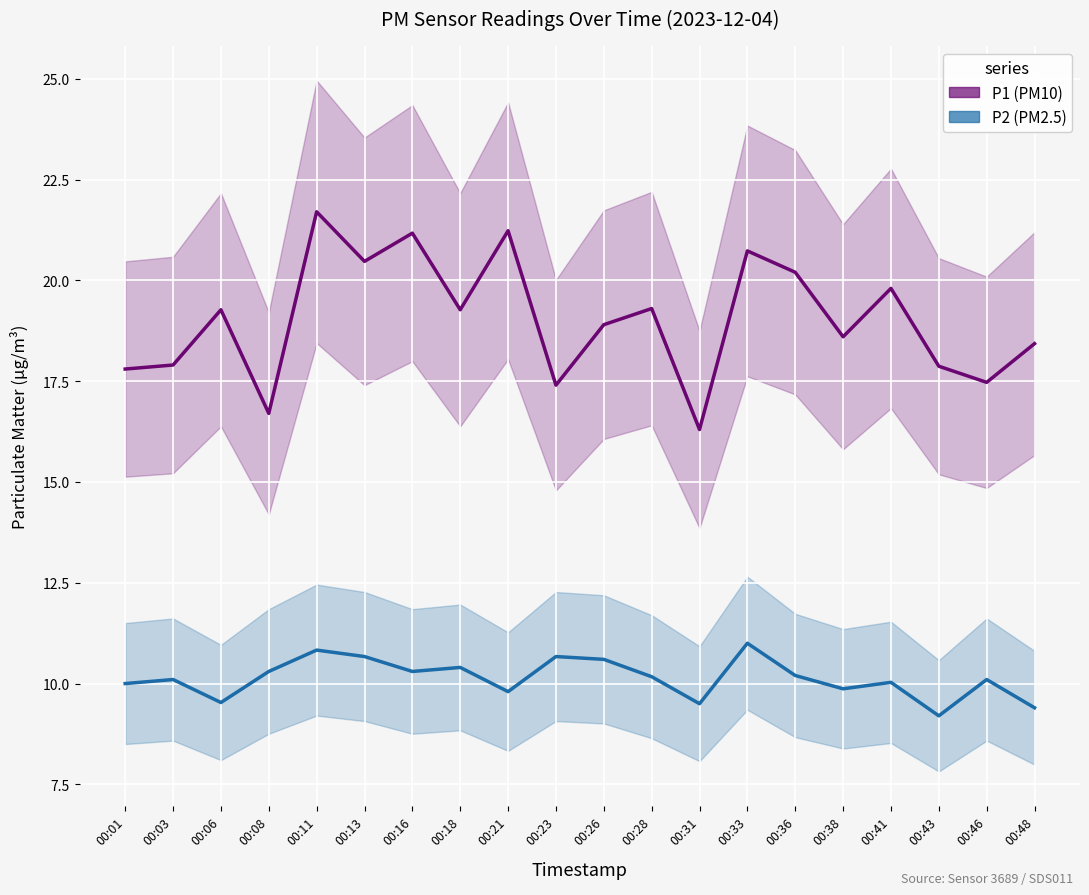

True or false: P1 and P2 intersect in this chart.

False